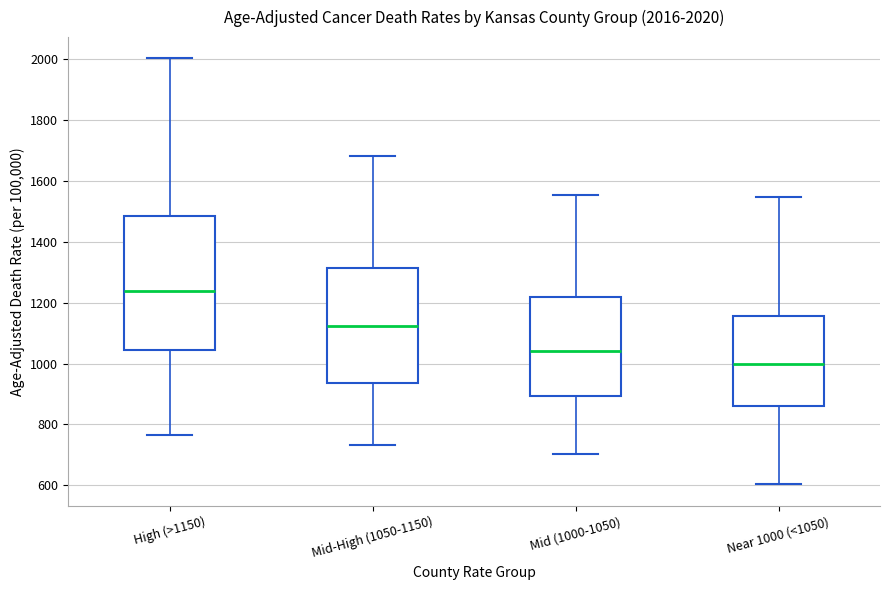

Which box's median line is the lowest?

Near 1000 (<1050)